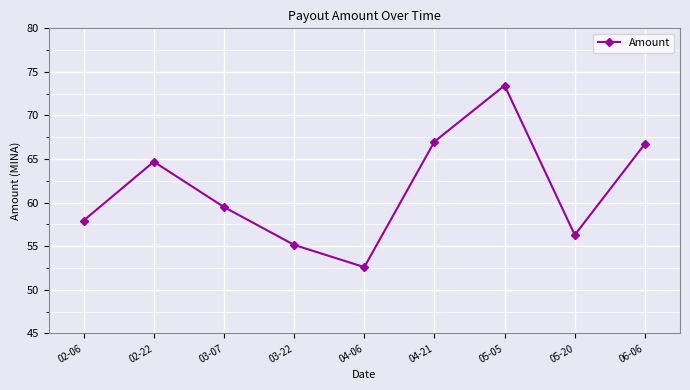

Which has a higher value, 04-21 or 05-05?

05-05